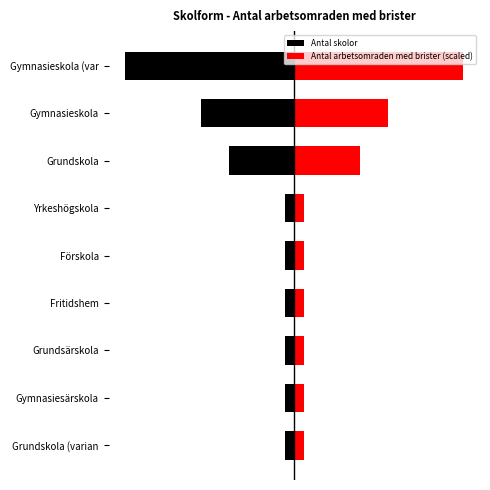

Which series changed the most between Fritidshem and Gymnasieskola?

Antal skolor